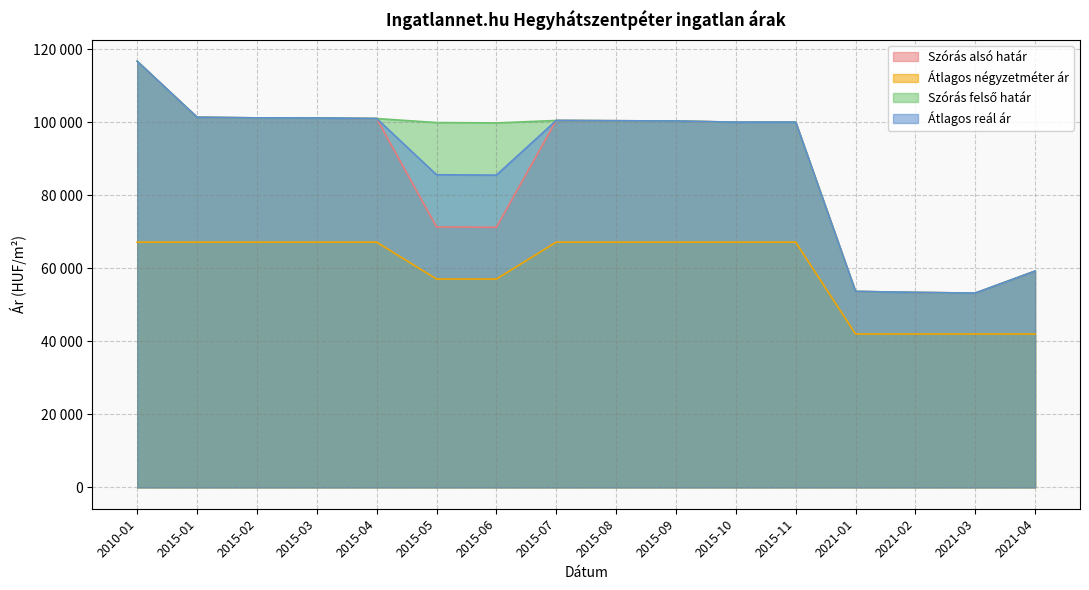

At which category is the sum across all series the highest?

2010-01